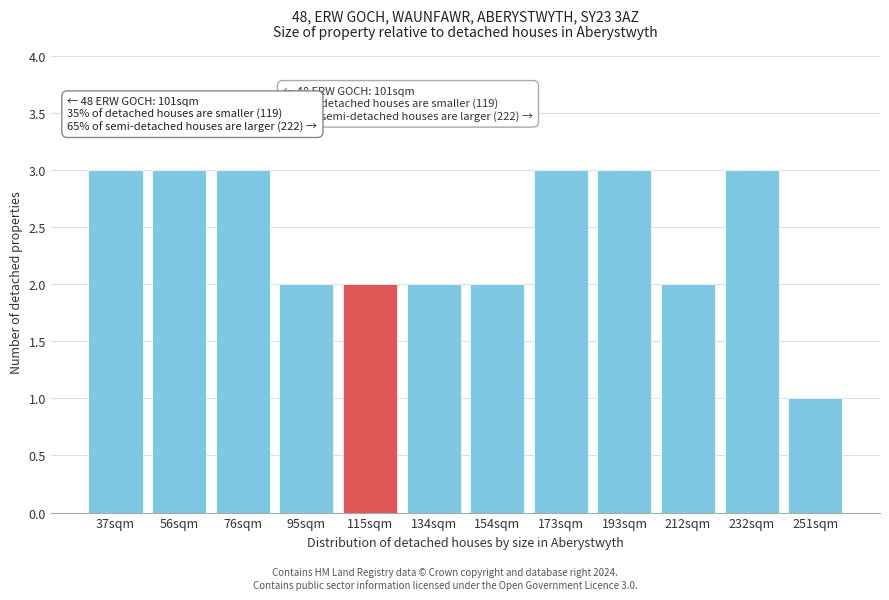

Reading right to left, extract all data points from this chart.

251sqm=1	232sqm=3	212sqm=2	193sqm=3	173sqm=3	154sqm=2	134sqm=2	115sqm=2	95sqm=2	76sqm=3	56sqm=3	37sqm=3